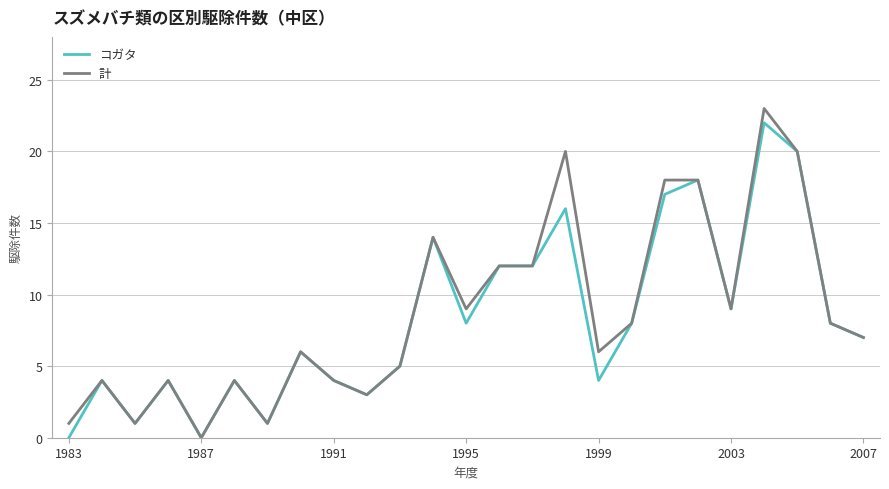

What is the greatest value displayed?

23